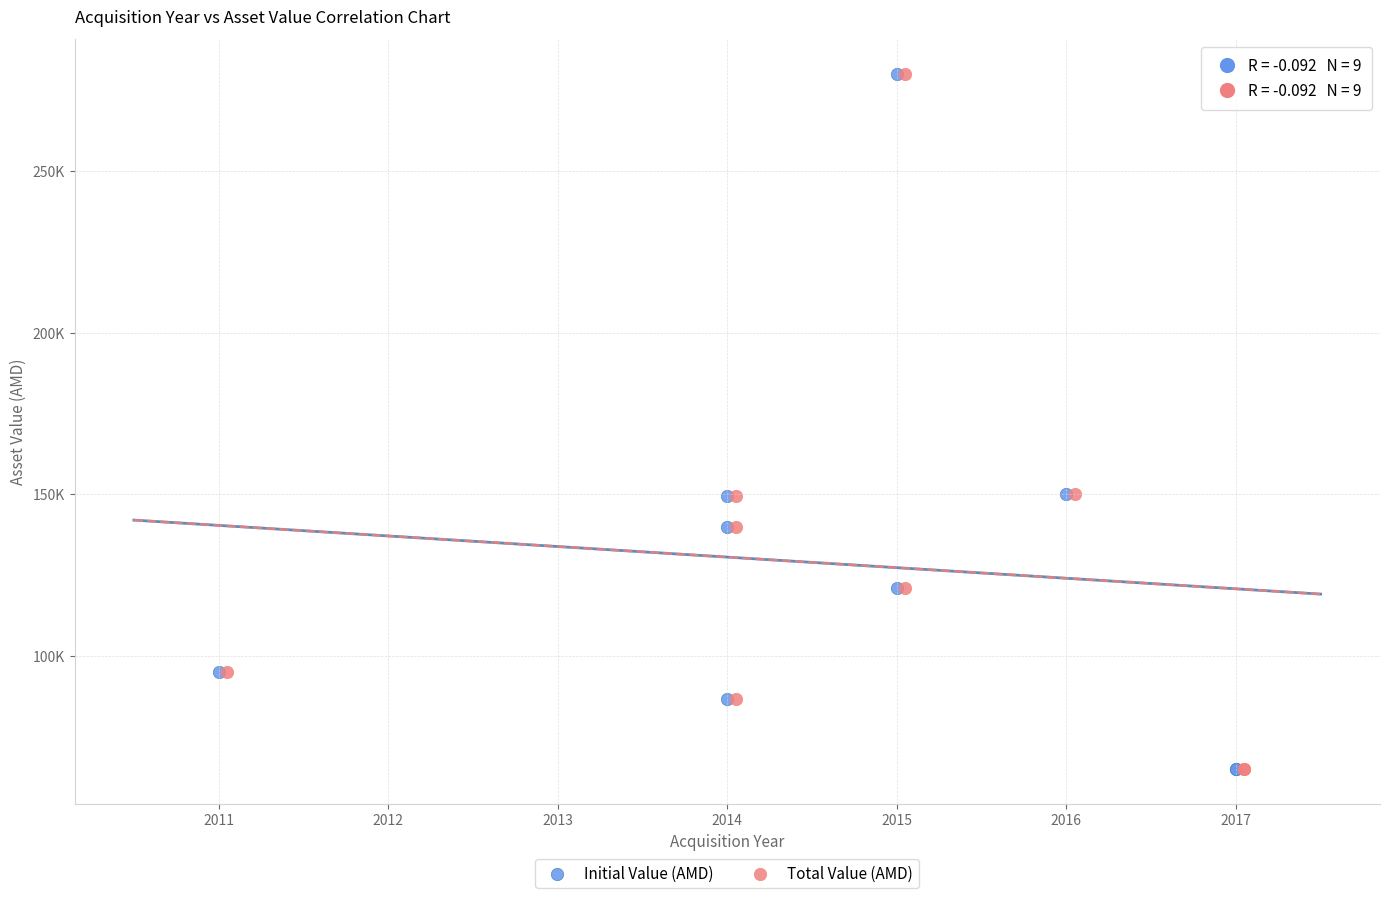

What are all the series names shown in the legend?

Initial Value (AMD), Total Value (AMD)